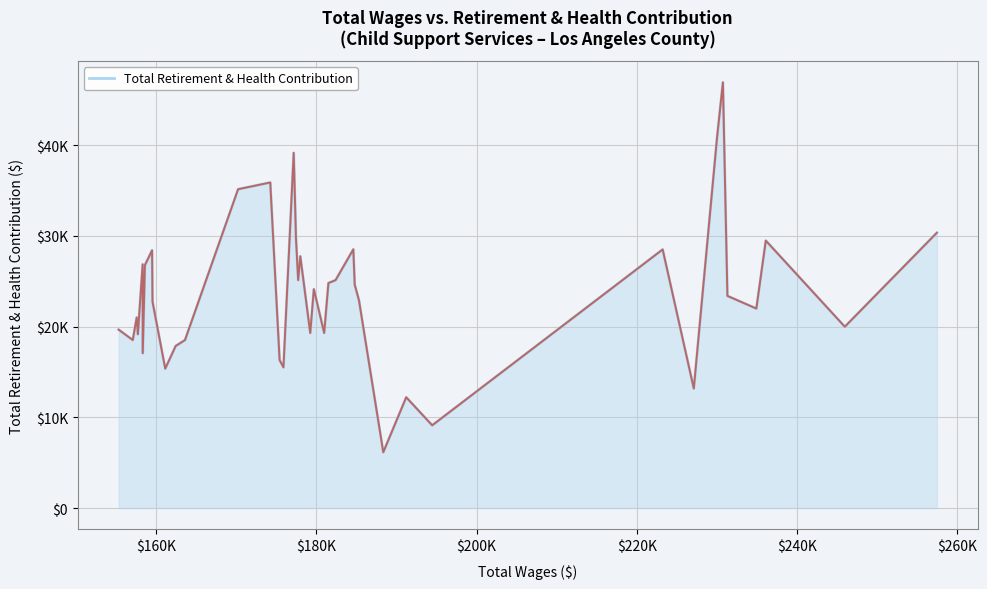

Does the chart have visible grid lines?

Yes